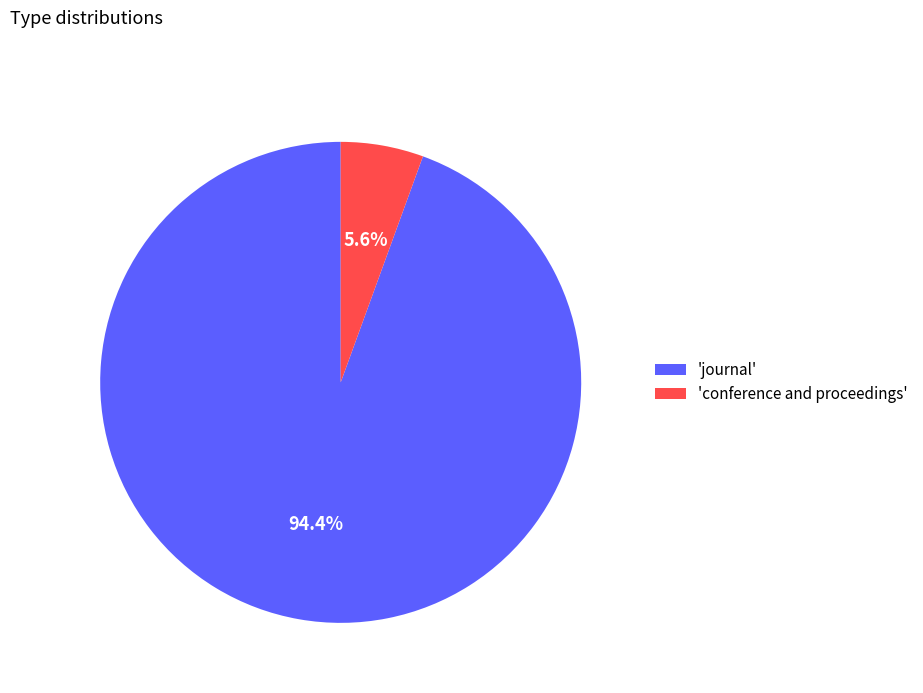

What portion of the pie excludes 'conference and proceedings'?

94.4%